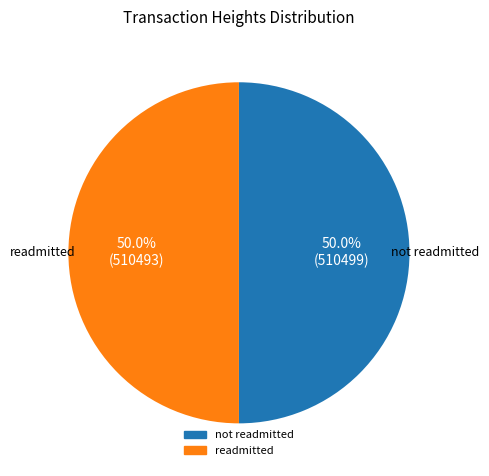

What is the majority slice?

510499